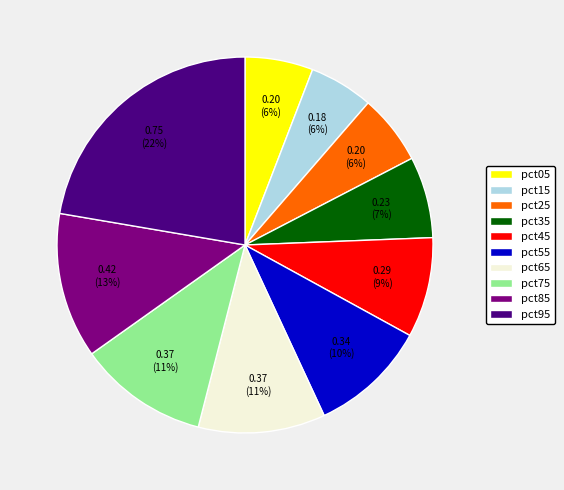

Count the number of slices in the pie.

10